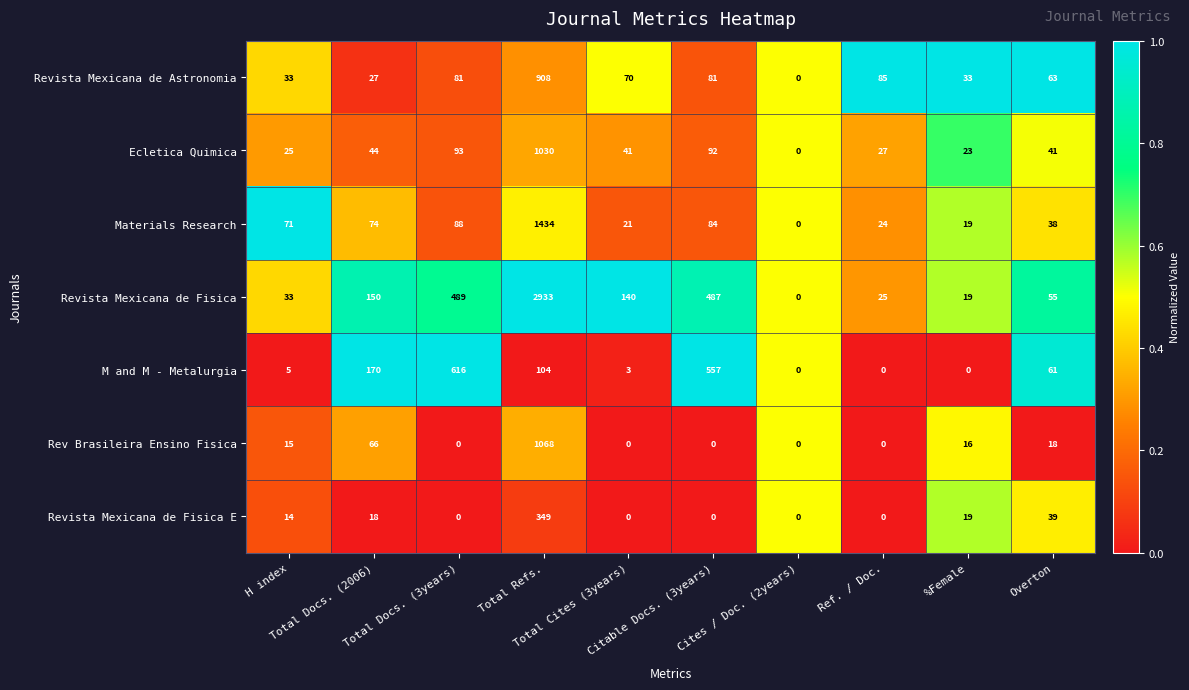

Which series changed the most between H index and Total Docs. (3years)?

M and M - Metalurgia